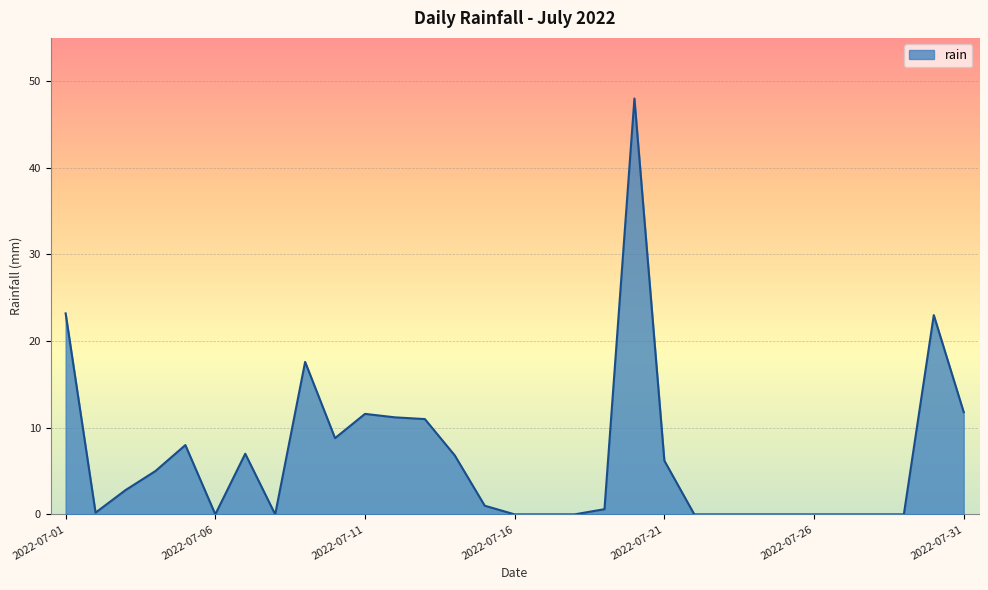

What is the difference between the maximum and minimum values?

48.0